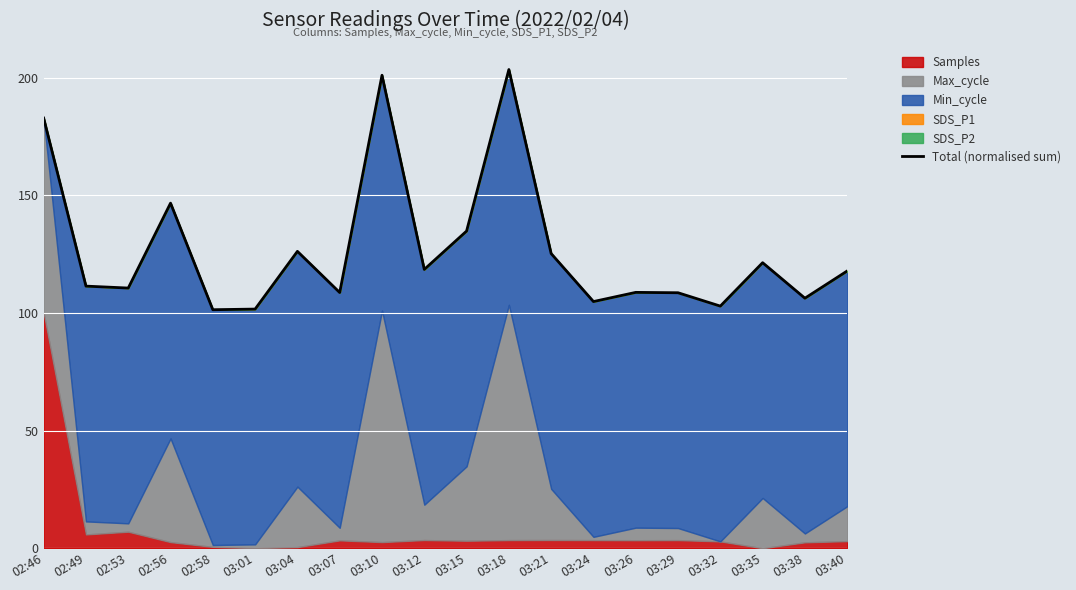

What is the ratio of the value at 02:58 to the value at 03:07?

0.9